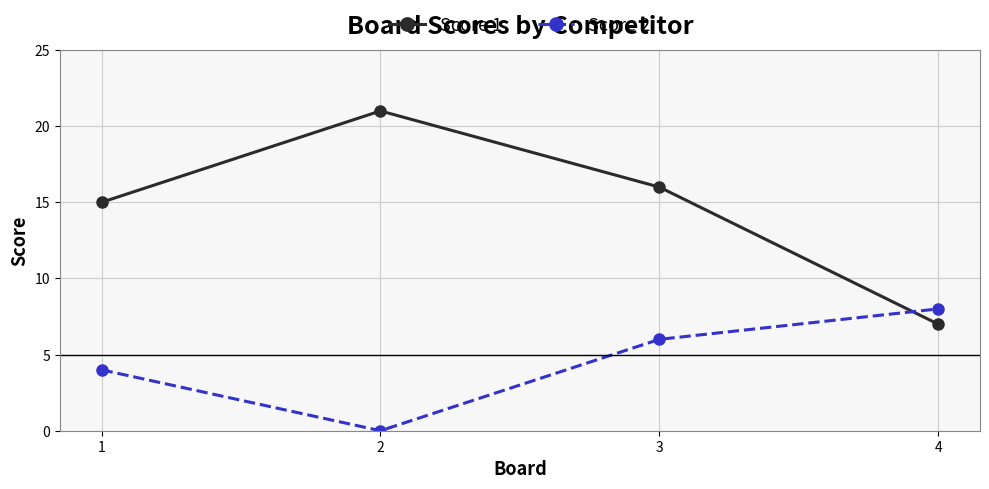

How many Score 2 values are between 4 and 8?

3